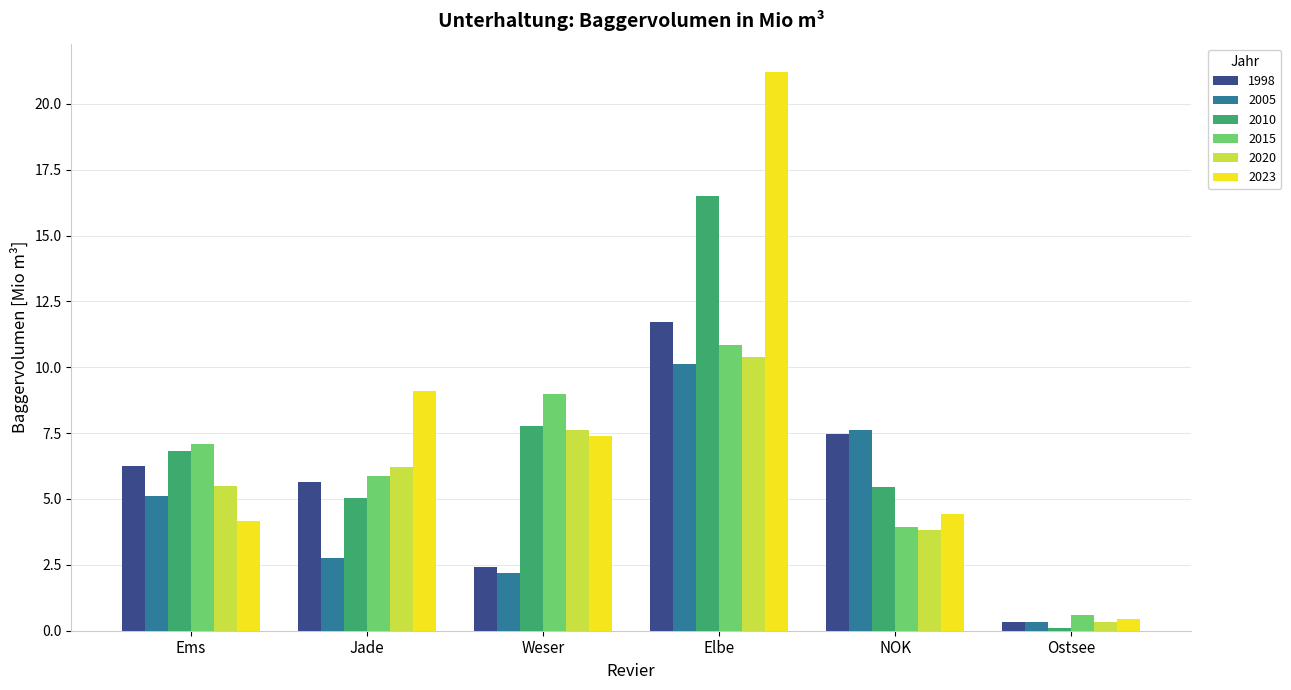

Reading left to right, extract all data points from this chart.

1998: 6.3	5.6	2.4	11.7	7.5	0.3
2005: 5.1	2.8	2.2	10.1	7.6	0.3
2010: 6.8	5.0	7.8	16.5	5.4	0.1
2015: 7.1	5.9	9.0	10.8	4.0	0.6
2020: 5.5	6.2	7.6	10.4	3.8	0.3
2023: 4.2	9.1	7.4	21.2	4.4	0.4